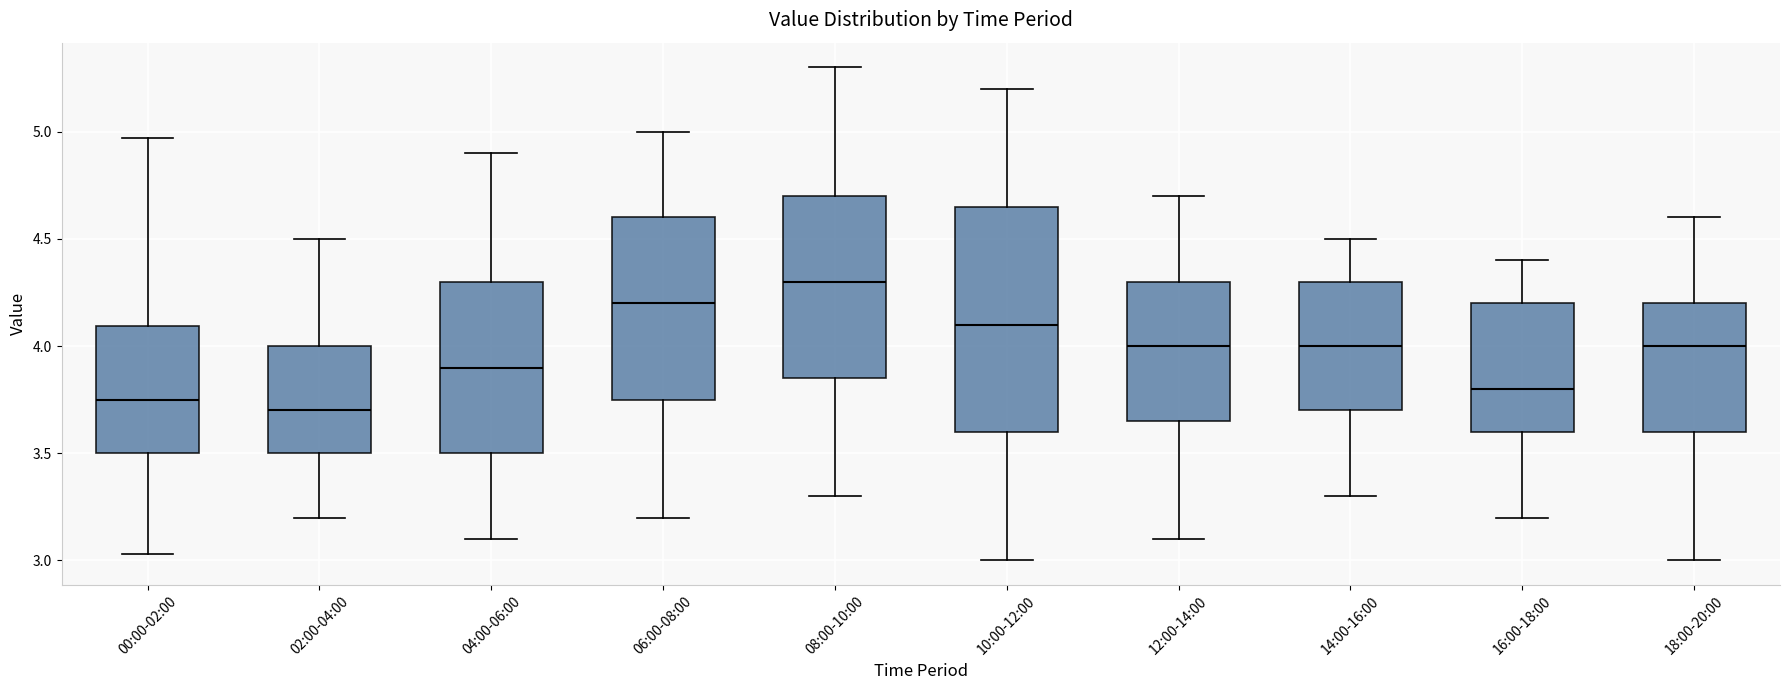

Reading left to right, transcribe this box plot: for each box, give where its median line is, the range the box spans, and where its two whiskers end, as read against the y-axis. The values are not printed on the chart, so give them approximately, as read against the axis.

00:00-02:00: median 3.75, box 3.50 to 4.10, whiskers 3.05 to 4.95
02:00-04:00: median 3.70, box 3.50 to 4.00, whiskers 3.20 to 4.50
04:00-06:00: median 3.90, box 3.50 to 4.30, whiskers 3.10 to 4.90
06:00-08:00: median 4.20, box 3.75 to 4.60, whiskers 3.20 to 5.00
08:00-10:00: median 4.30, box 3.85 to 4.70, whiskers 3.30 to 5.30
10:00-12:00: median 4.10, box 3.60 to 4.65, whiskers 3.00 to 5.20
12:00-14:00: median 4.00, box 3.65 to 4.30, whiskers 3.10 to 4.70
14:00-16:00: median 4.00, box 3.70 to 4.30, whiskers 3.30 to 4.50
16:00-18:00: median 3.80, box 3.60 to 4.20, whiskers 3.20 to 4.40
18:00-20:00: median 4.00, box 3.60 to 4.20, whiskers 3.00 to 4.60